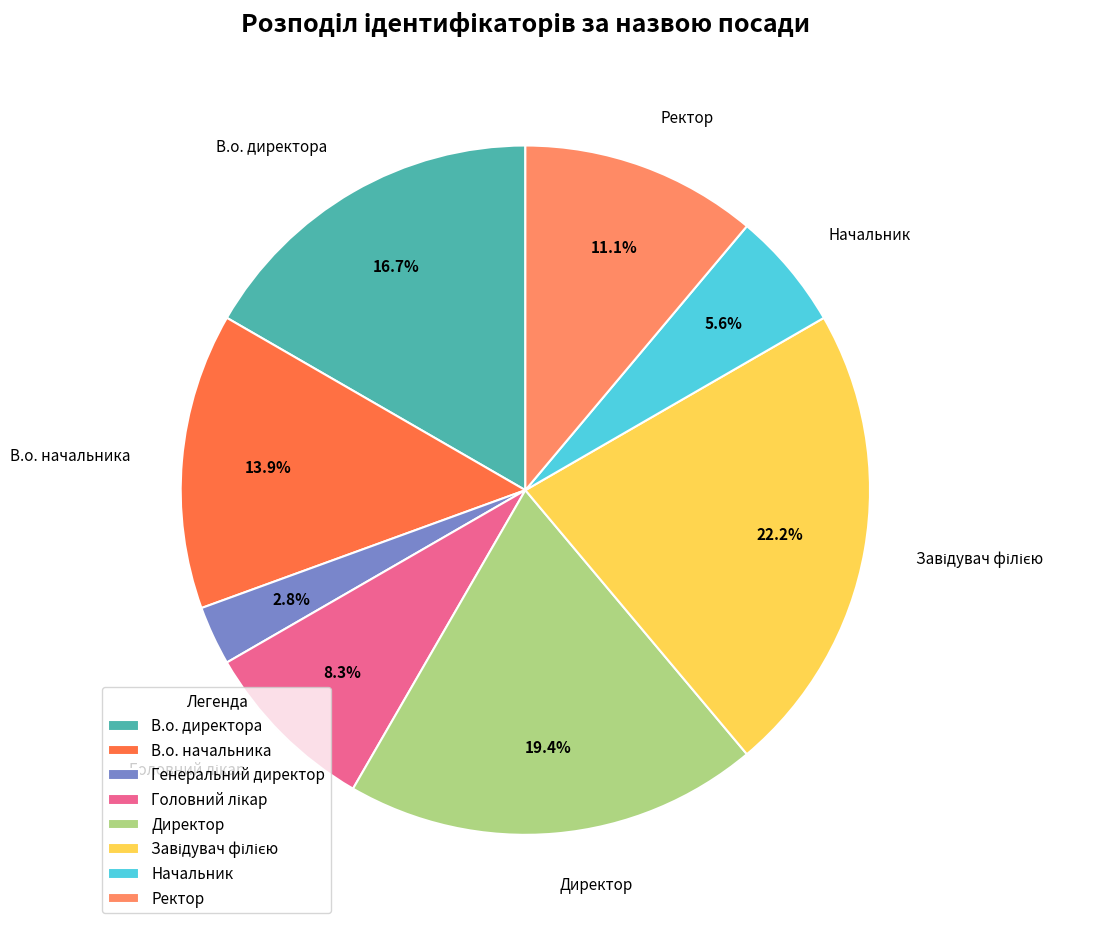

Is there any slice that represents more than half of the pie?

No